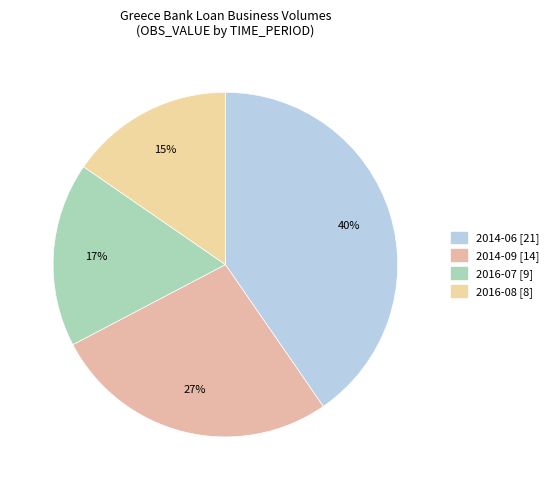

To the nearest percent, what portion does 2014-09 represent?

27%